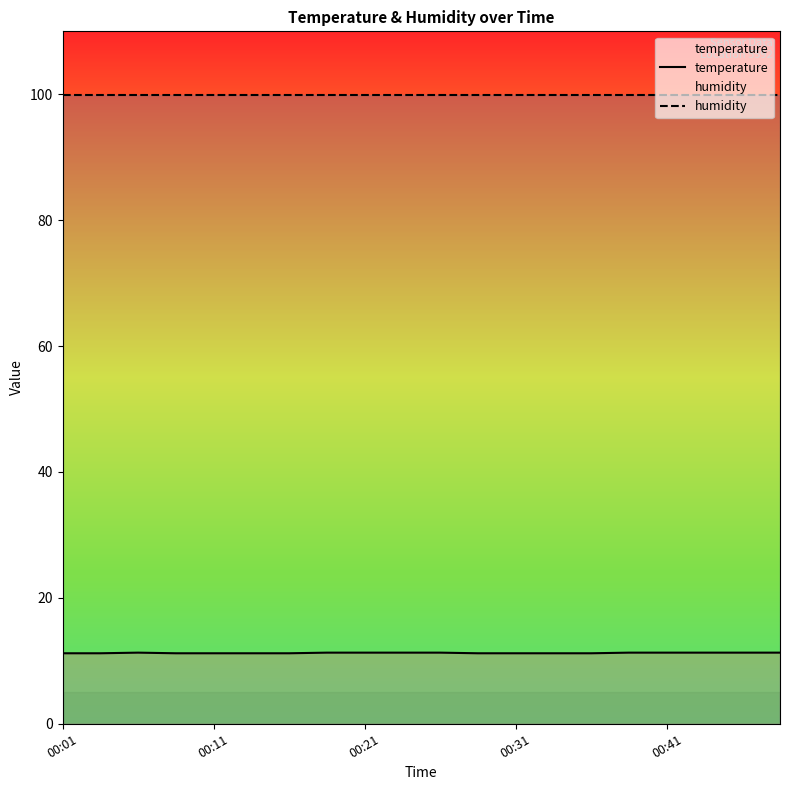

Rank the series by their maximum value, from lowest to highest.

temperature, humidity